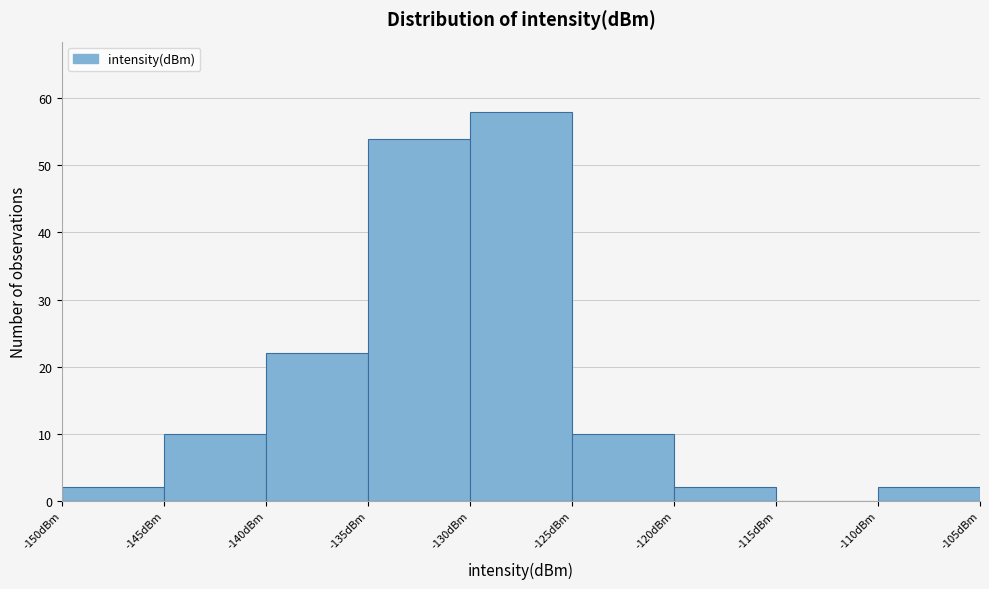

What is the height of the bar covering -140 to -135 on the x-axis? The values are not printed on the chart, so give them approximately, as read against the axis.

22